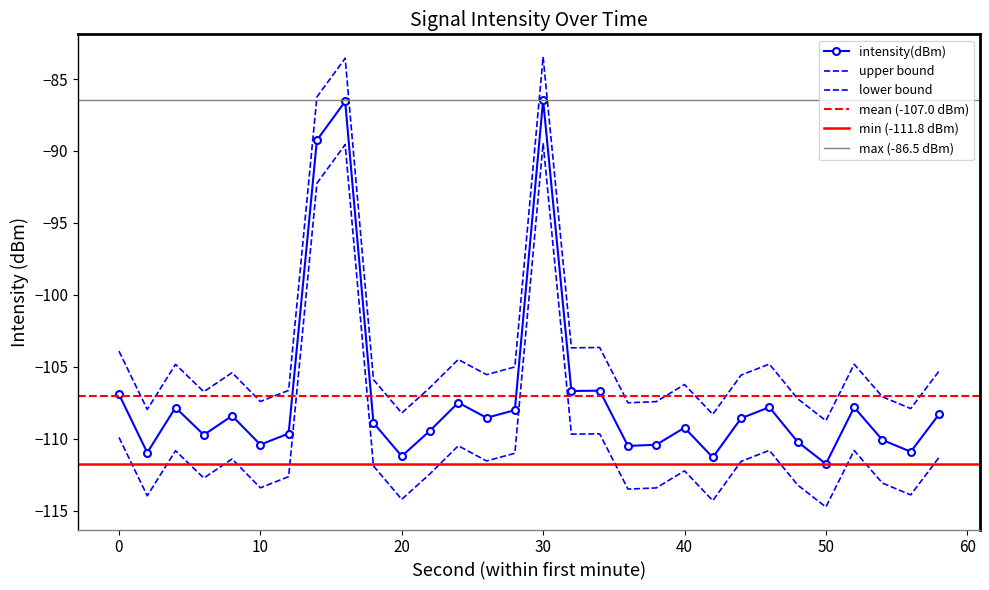

Rank the categories by value from lowest to highest.

50, 42, 20, 2, 56, 36, 38, 10, 48, 54, 6, 12, 22, 40, 18, 44, 26, 8, 58, 28, 4, 52, 46, 24, 0, 32, 34, 14, 16, 30